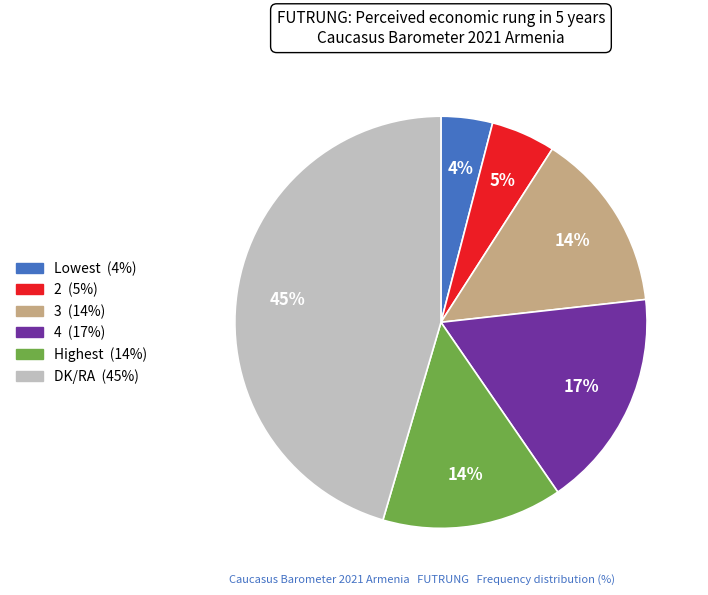

Does 2 account for over 50% of the chart?

No